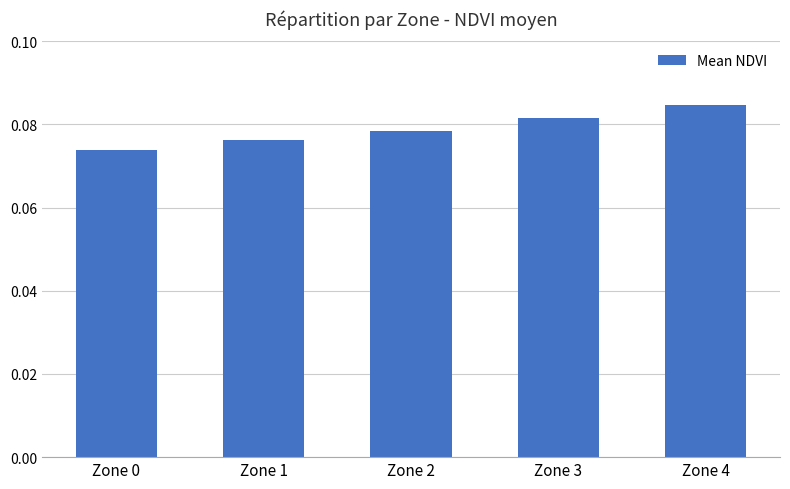

Between Zone 4 and Zone 1, which is larger?

Zone 4